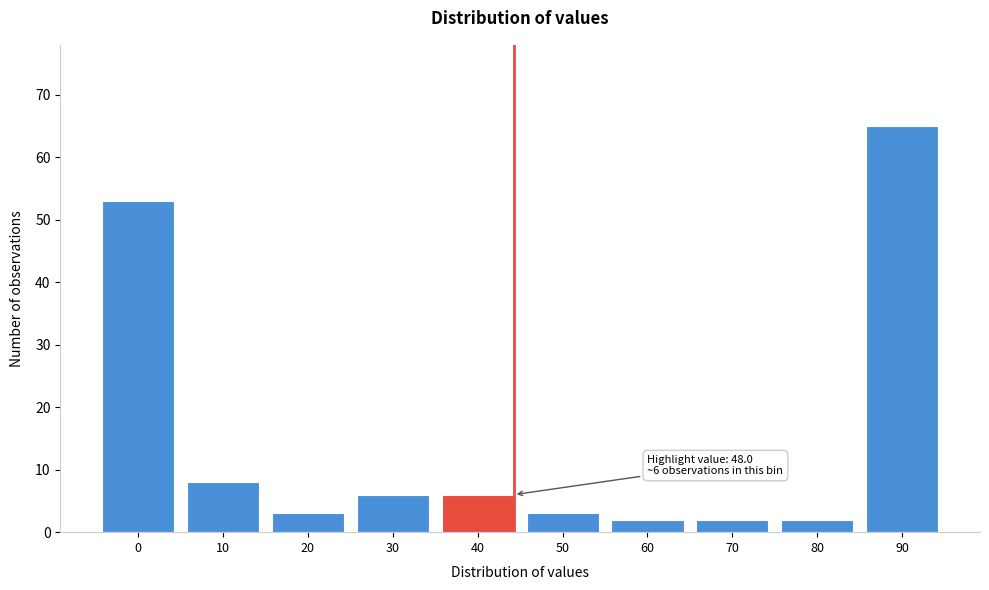

Reading left to right, what are all the values shown in this chart?

0=53	10=8	20=3	30=6	40=6	50=3	60=2	70=2	80=2	90=65